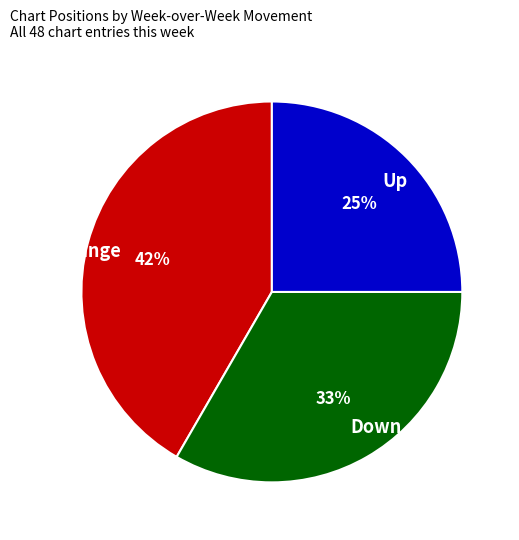

How many segments does this pie chart have?

3